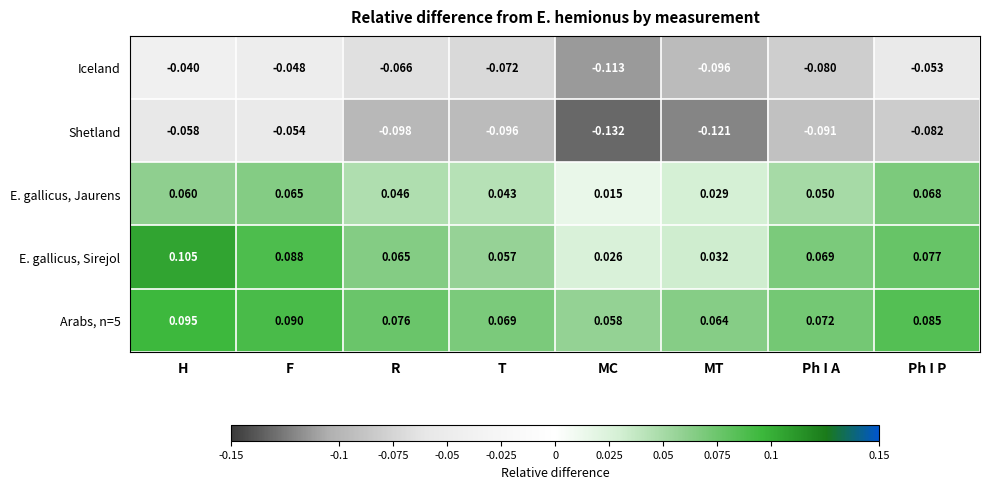

List the labels in order of Shetland value, smallest first.

MC, MT, R, T, Ph I A, Ph I P, H, F